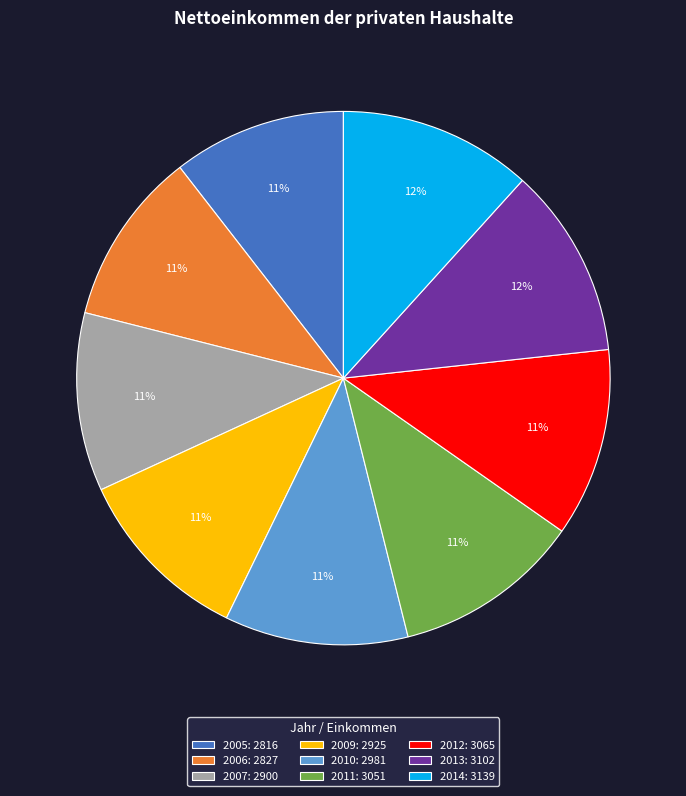

Is 2009 the majority of the pie?

No